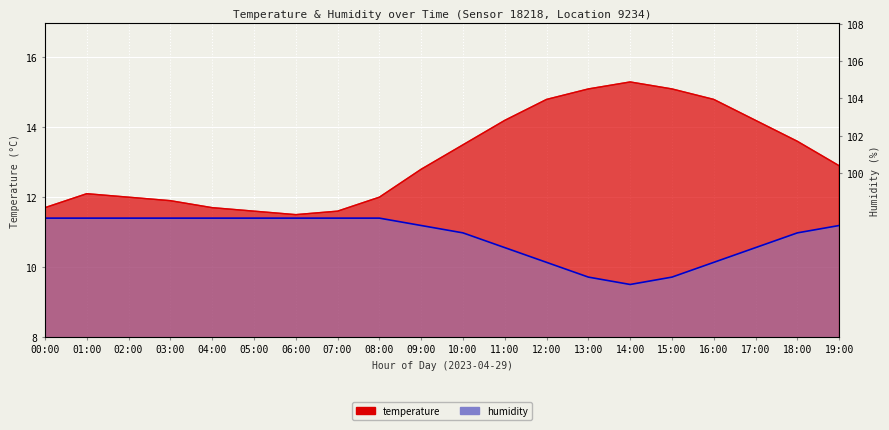

Rank the series by their maximum value, from lowest to highest.

humidity, temperature